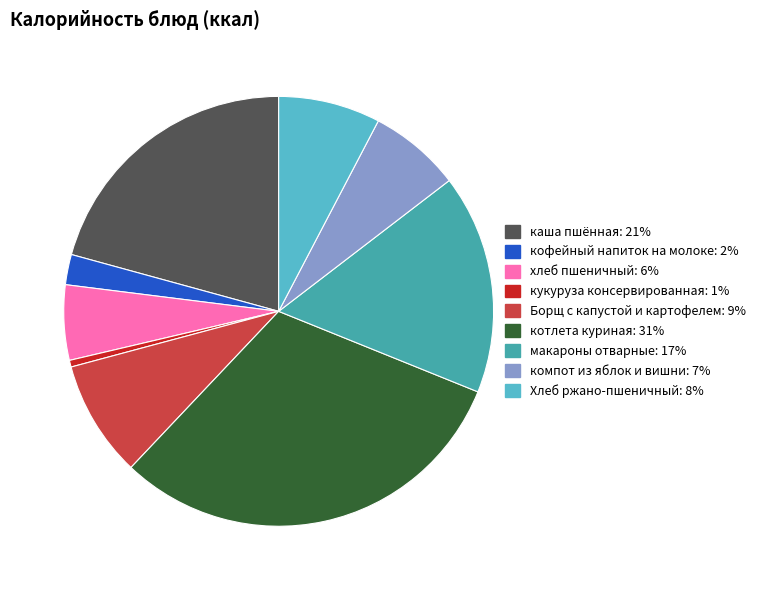

Does any single category account for the majority?

No